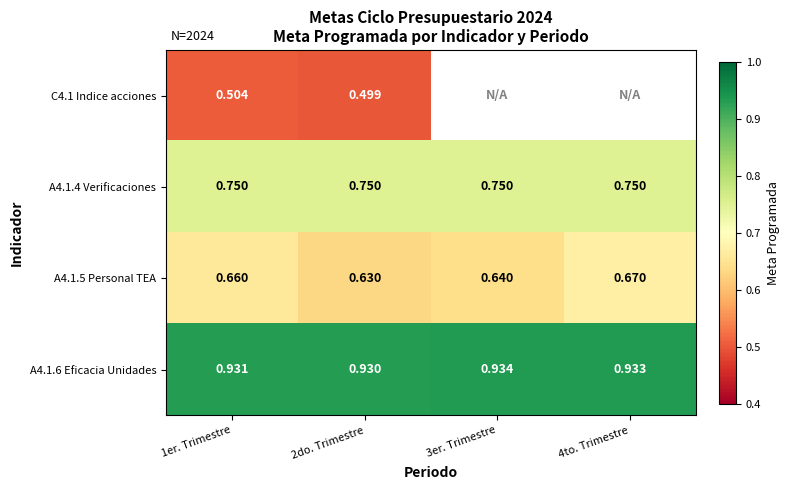

Which series has the largest range (max minus min)?

A4.1.5 Personal TEA